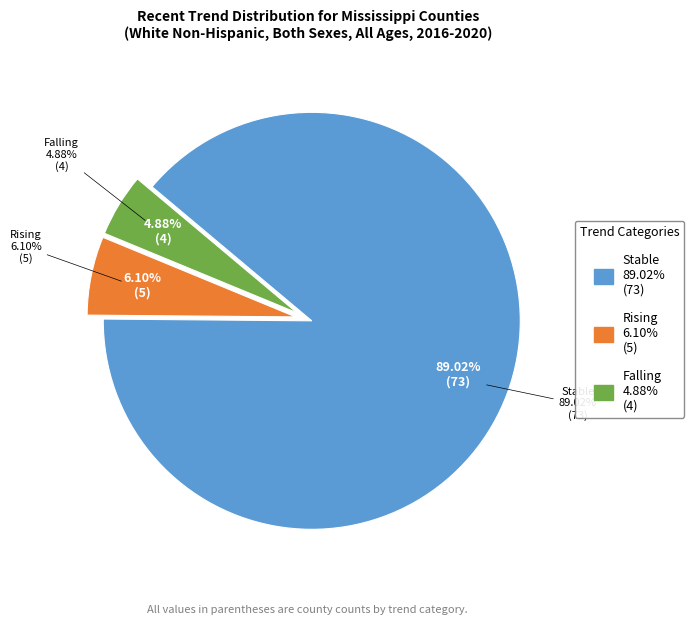

Count the number of slices in the pie.

3